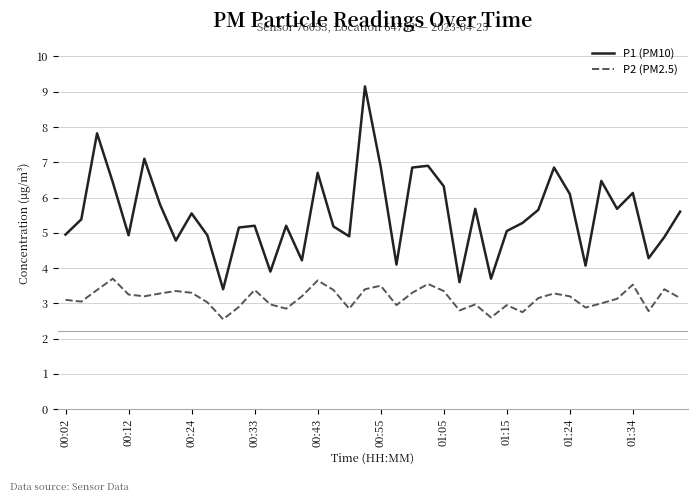

Which series has the largest total across all categories?

P1 (PM10)